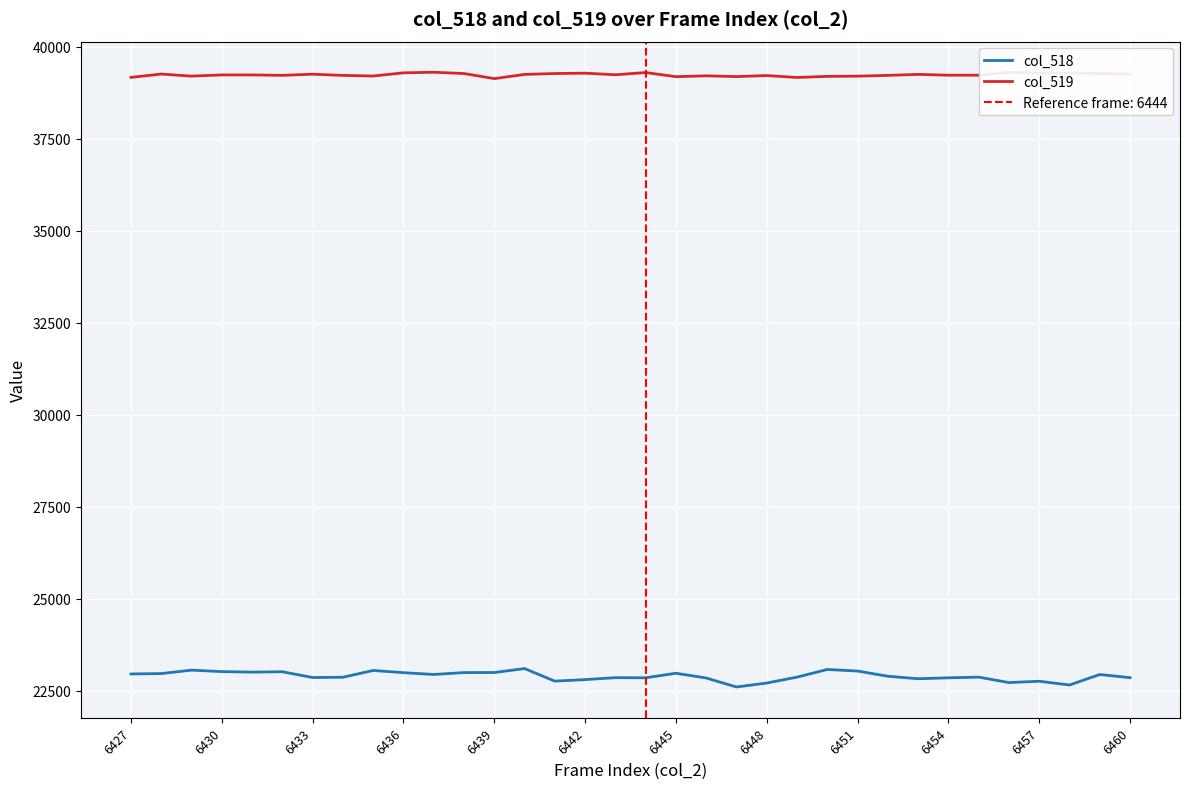

What are all the series names shown in the legend?

col_518, col_519